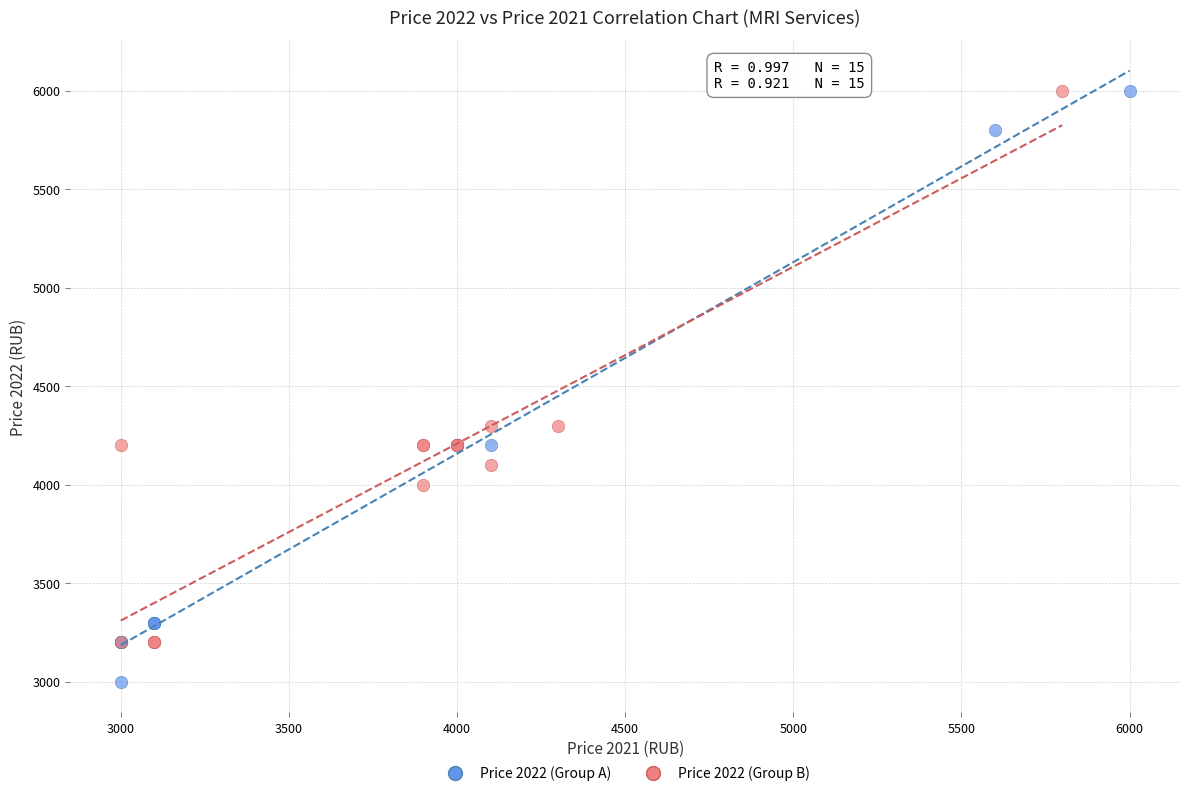

Which series contains the lowest Y value?

Price 2022 (Group A)